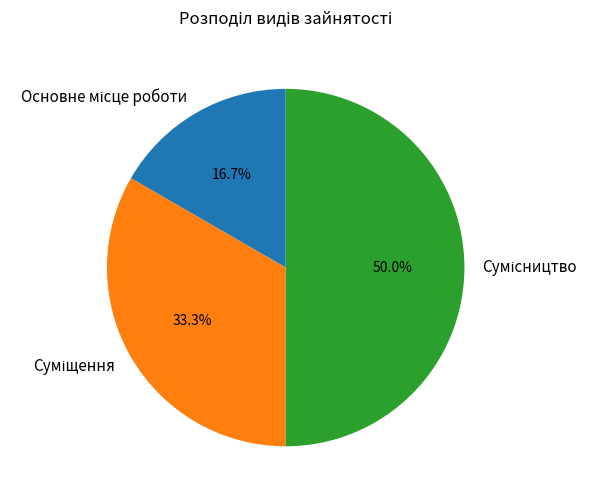

Which has a higher value, Основне місце роботи or Сумісництво?

Сумісництво